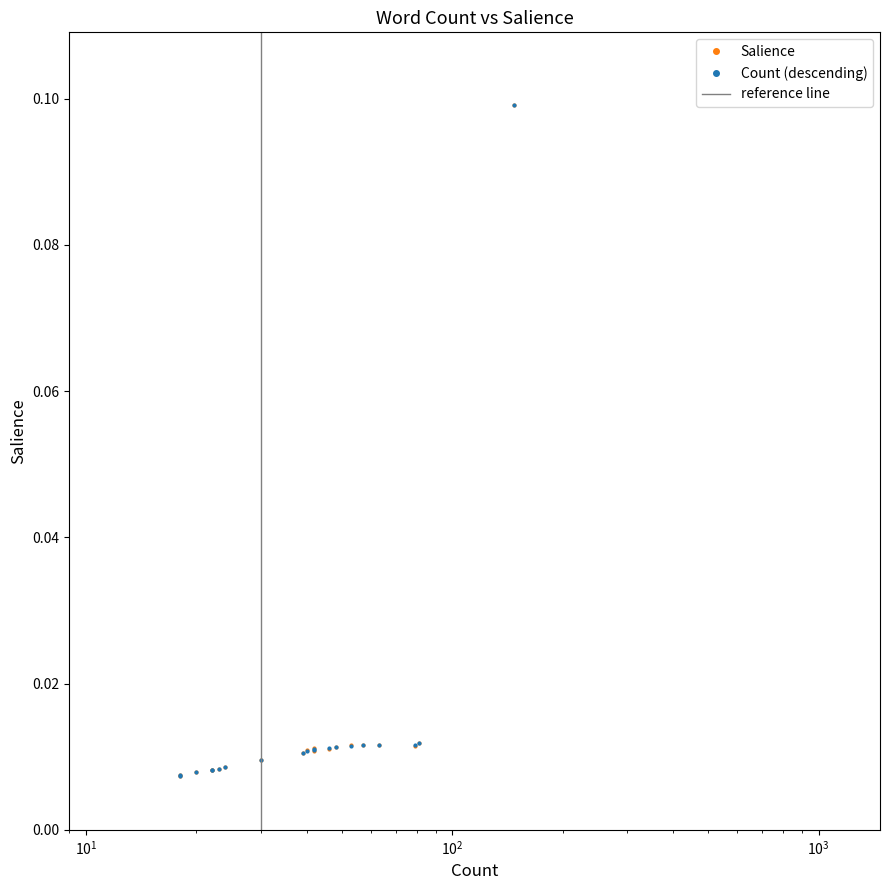

Does the chart display data point markers on the line(s)?

Yes